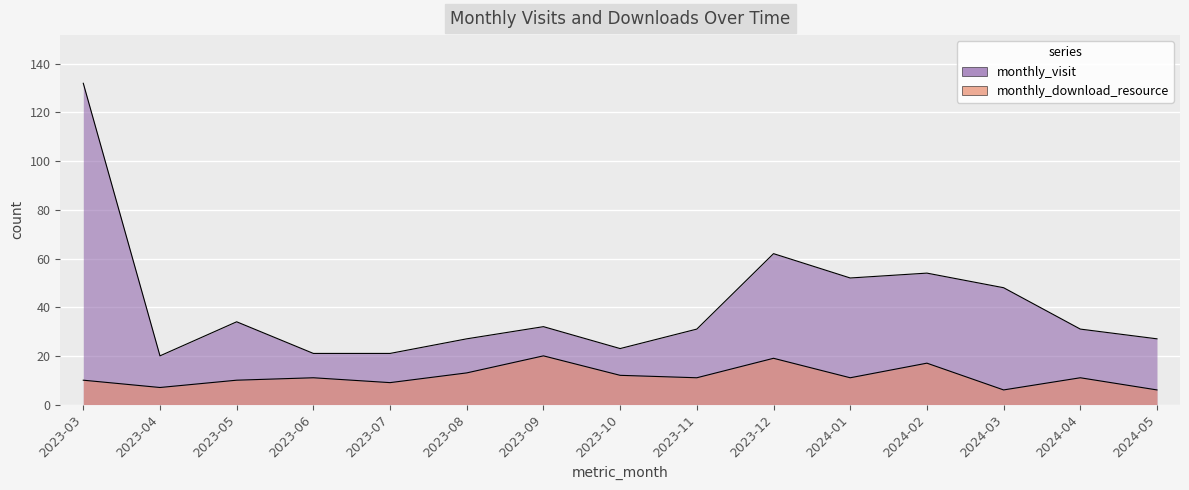

What is the difference between the second highest and minimum values in the monthly_download_resource series?

13